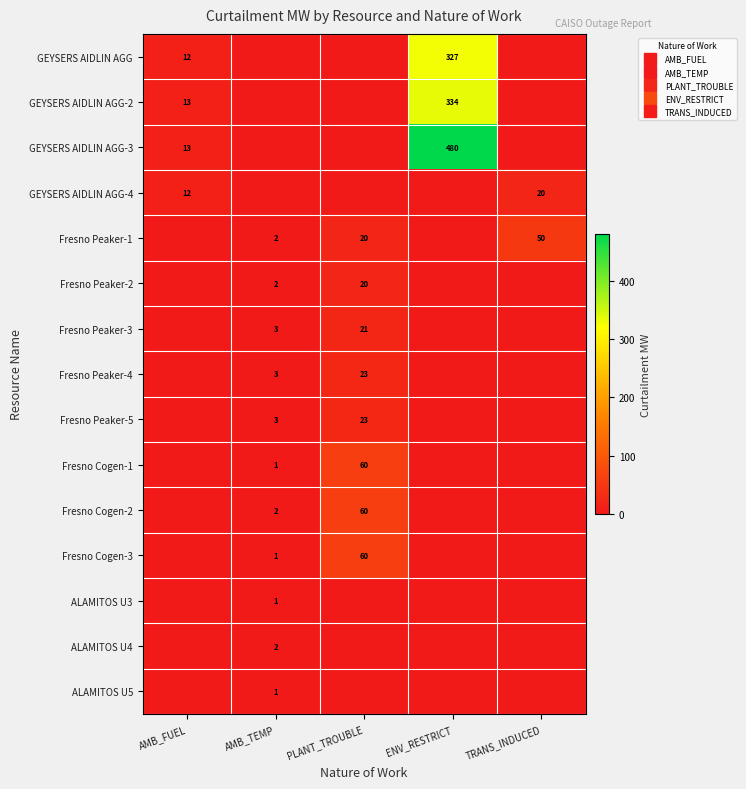

True or false: GEYSERS AIDLIN AGG has a value of 132.8 at PLANT_TROUBLE.

False